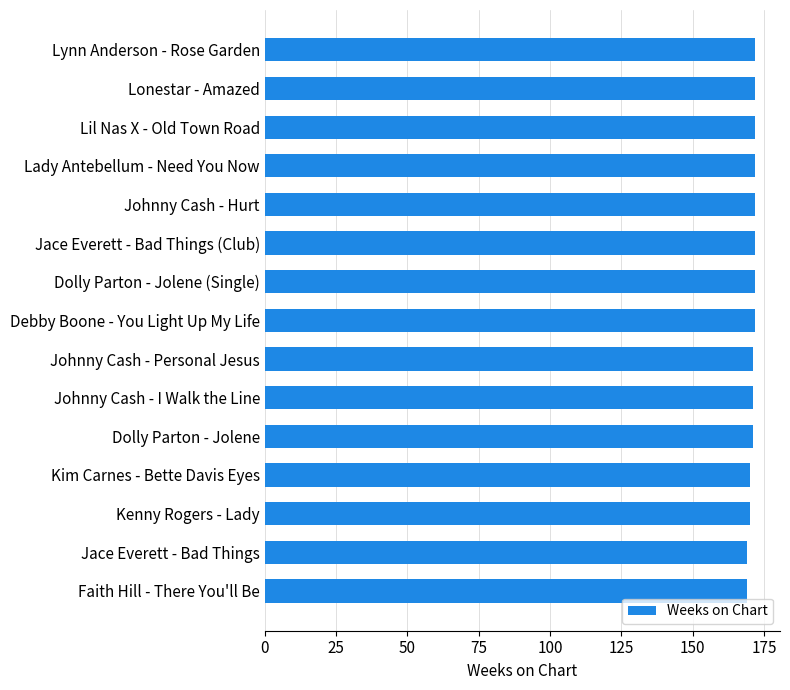

What value does the data have at Lynn Anderson - Rose Garden?

172